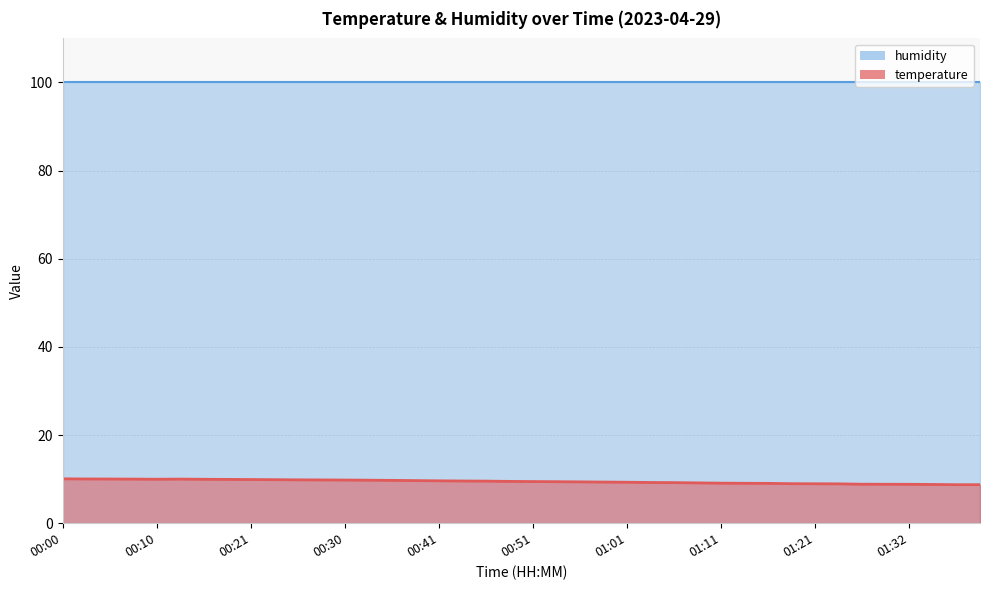

Rank the categories by value from highest to lowest.

00:00, 00:03, 00:05, 00:08, 00:13, 00:10, 00:15, 00:18, 00:21, 00:23, 00:26, 00:28, 00:30, 00:33, 00:35, 00:38, 00:41, 00:43, 00:46, 00:48, 00:51, 00:53, 00:56, 00:58, 01:01, 01:03, 01:06, 01:08, 01:11, 01:13, 01:16, 01:19, 01:21, 01:24, 01:26, 01:29, 01:32, 01:34, 01:37, 01:40